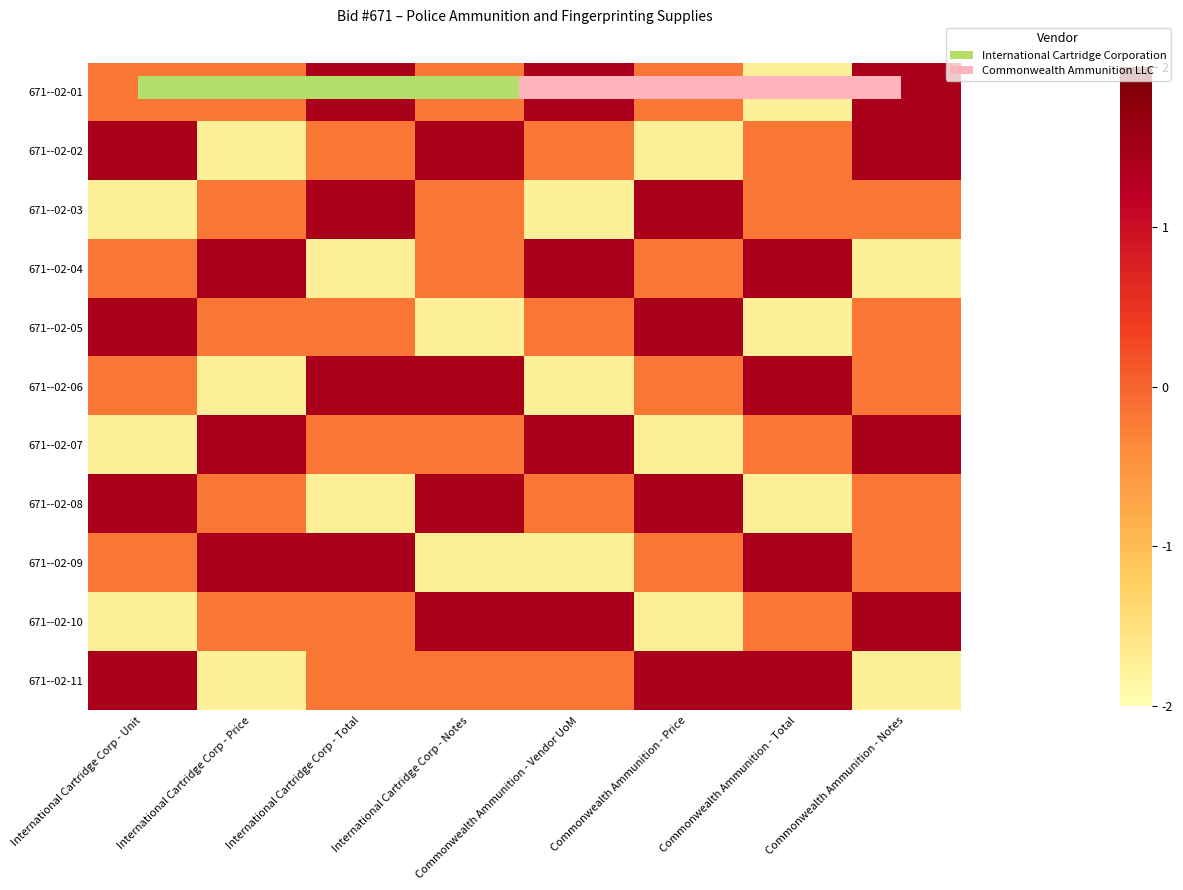

Which category has the lowest value across all series?

Commonwealth Ammunition - Total